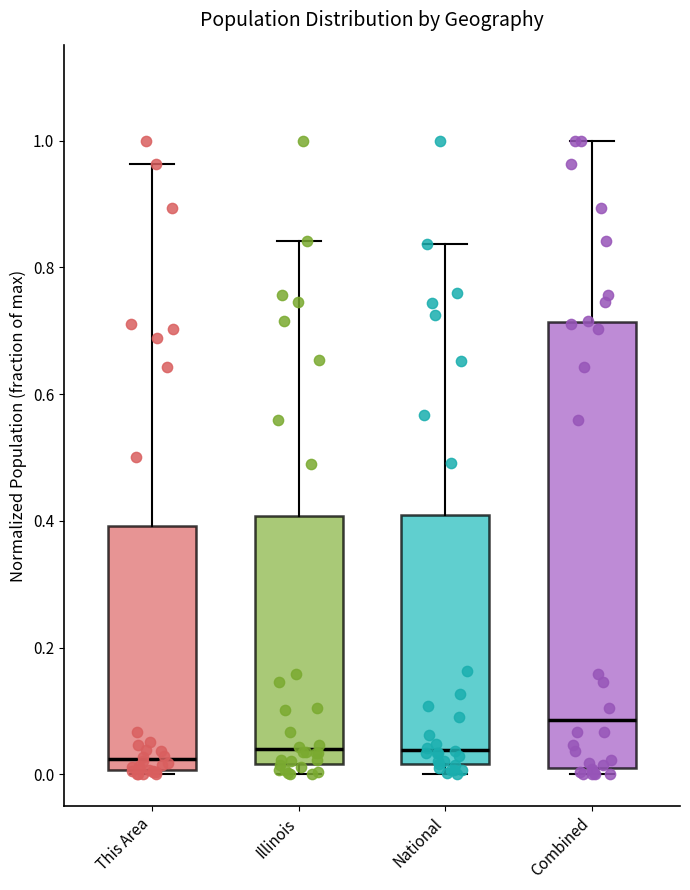

Reading left to right, transcribe this box plot: for each box, give where its median line is, the range the box spans, and where its two whiskers end, as read against the y-axis. The values are not printed on the chart, so give them approximately, as read against the axis.

This Area: median 0.02, box 0.00 to 0.40, whiskers 0.00 (just below the box's lower edge) to 0.96
Illinois: median 0.04, box 0.02 to 0.40, whiskers 0.00 to 0.84
National: median 0.04, box 0.02 to 0.40, whiskers 0.00 to 0.84
Combined: median 0.08, box 0.02 to 0.72, whiskers 0.00 to 1.00